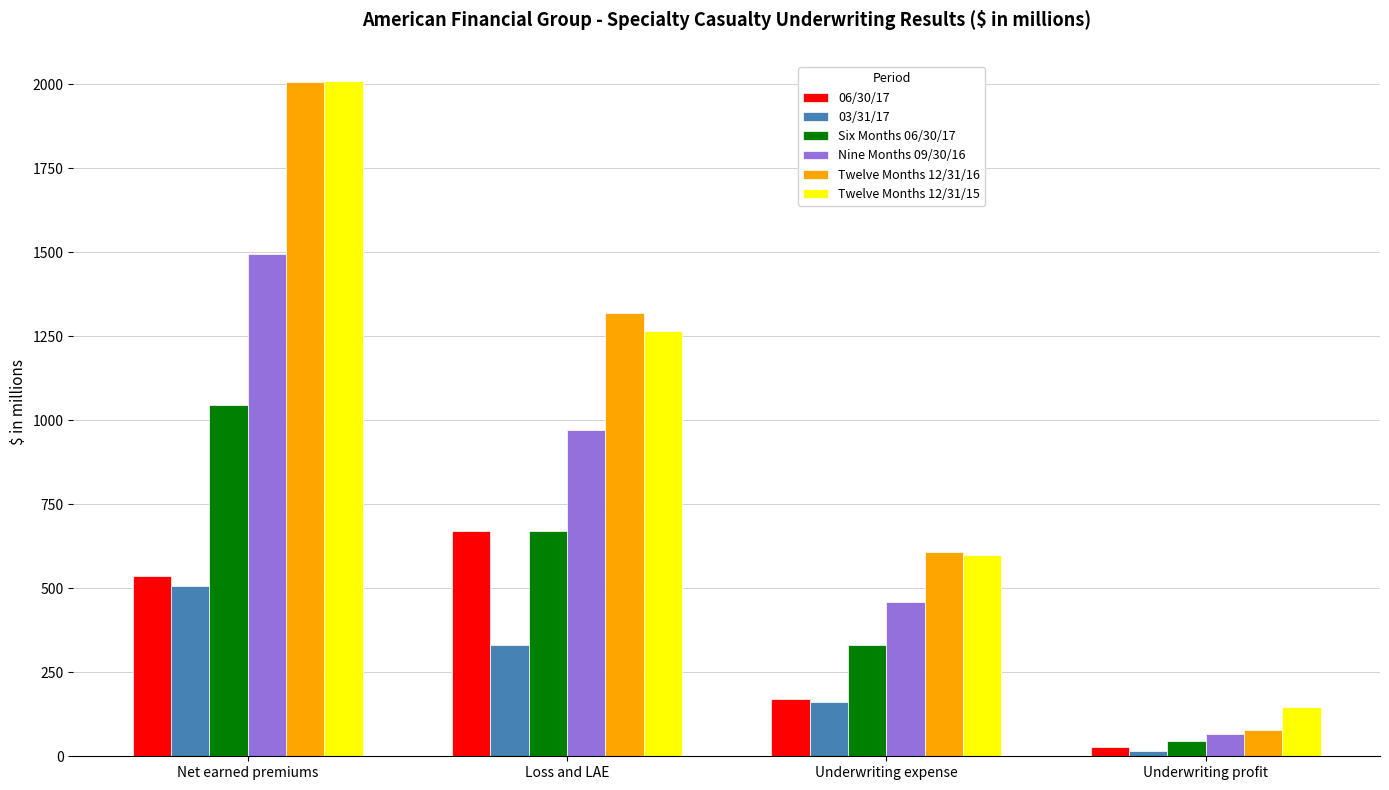

Reading left to right, extract all data points from this chart.

06/30/17: Net earned premiums=537	Loss and LAE=670	Underwriting expense=169	Underwriting profit=29
03/31/17: Net earned premiums=508	Loss and LAE=331	Underwriting expense=162	Underwriting profit=15
Six Months 06/30/17: Net earned premiums=1045	Loss and LAE=670	Underwriting expense=331	Underwriting profit=44
Nine Months 09/30/16: Net earned premiums=1496	Loss and LAE=972	Underwriting expense=459	Underwriting profit=65
Twelve Months 12/31/16: Net earned premiums=2006	Loss and LAE=1320	Underwriting expense=608	Underwriting profit=78
Twelve Months 12/31/15: Net earned premiums=2011	Loss and LAE=1265	Underwriting expense=600	Underwriting profit=146